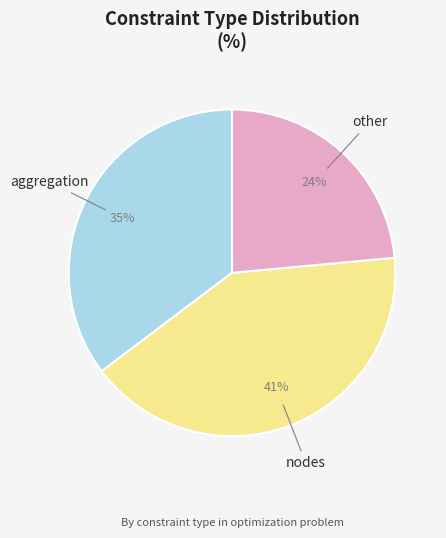

To the nearest percent, what is the average slice percentage?

33%